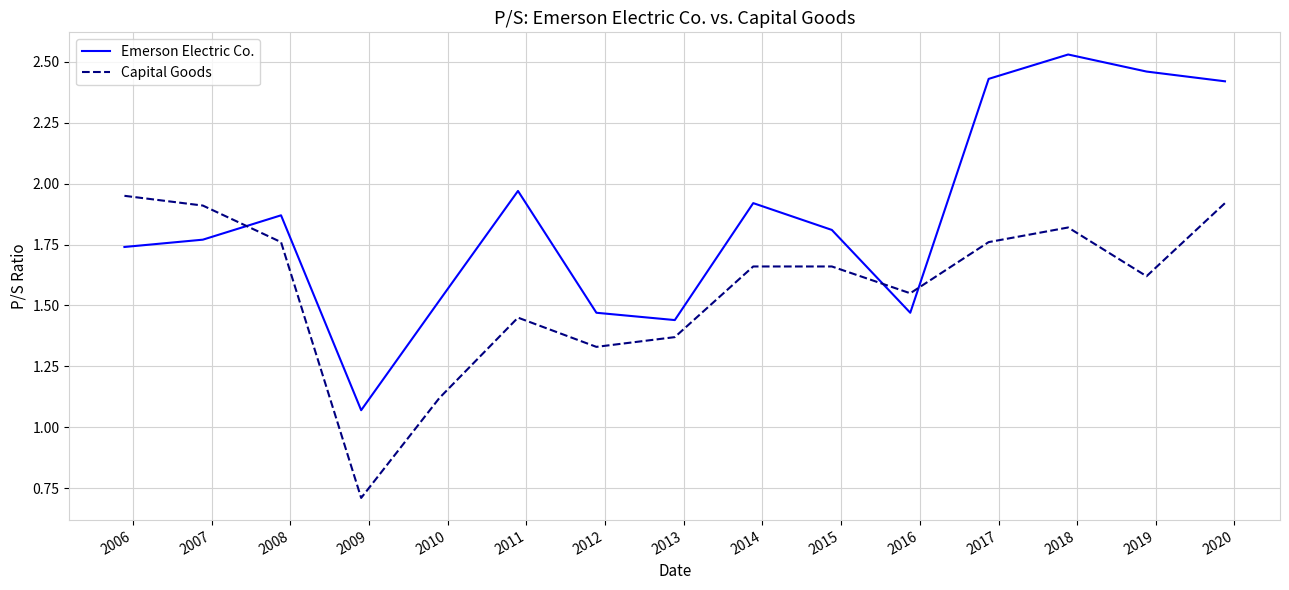

True or false: Capital Goods and Emerson Electric Co. intersect in this chart.

True